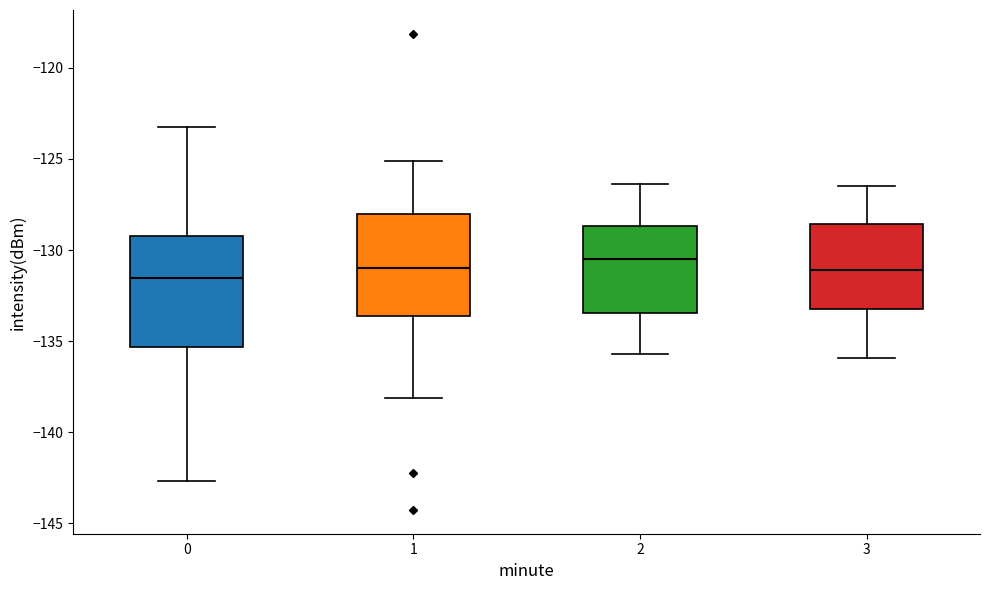

Comparing the boxes themselves (not the whiskers), which one is the tallest?

0